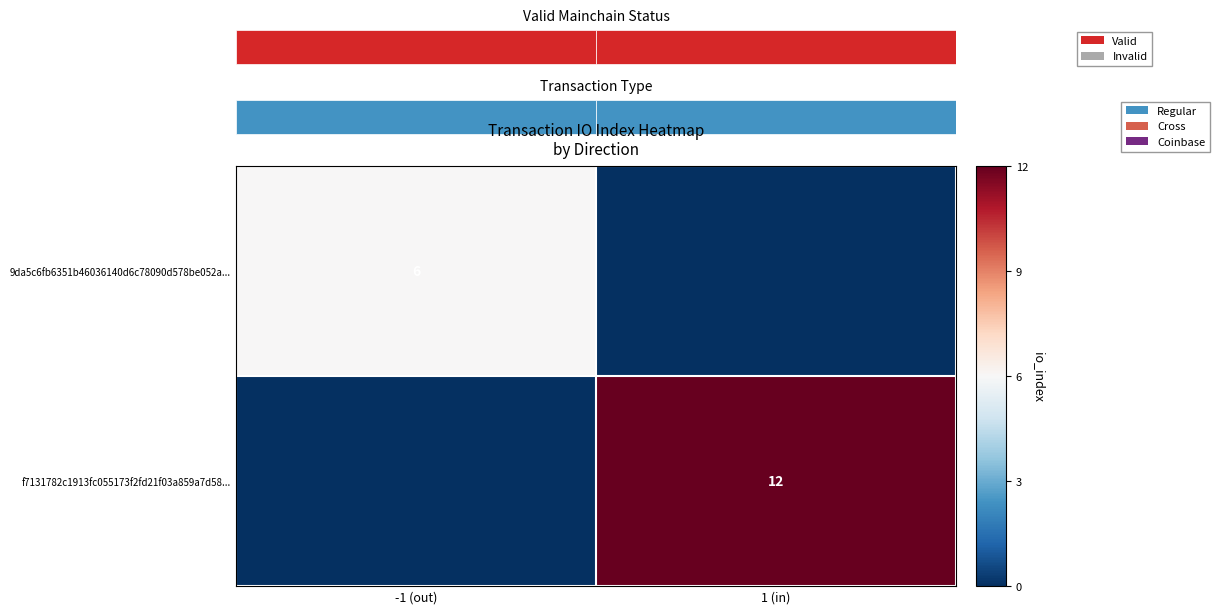

Count the number of data series in this chart.

2